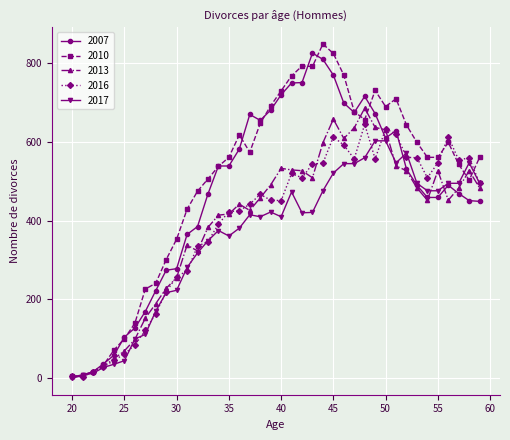

True or false: 2010 has more than 2 points higher than both neighbors.

True